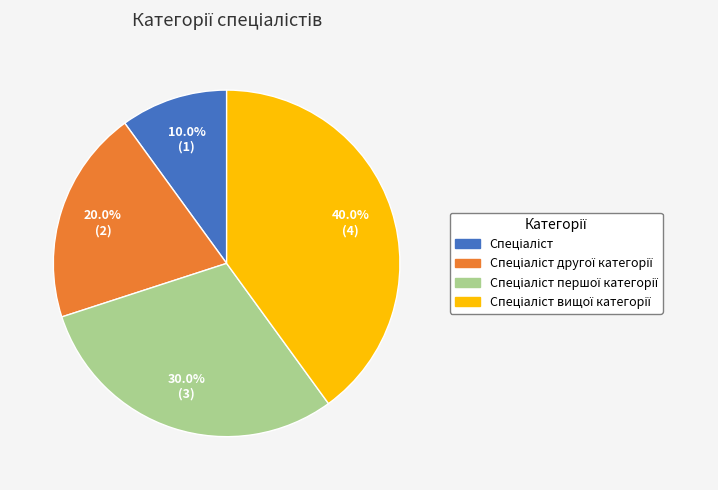

Is there a majority slice in this chart?

No